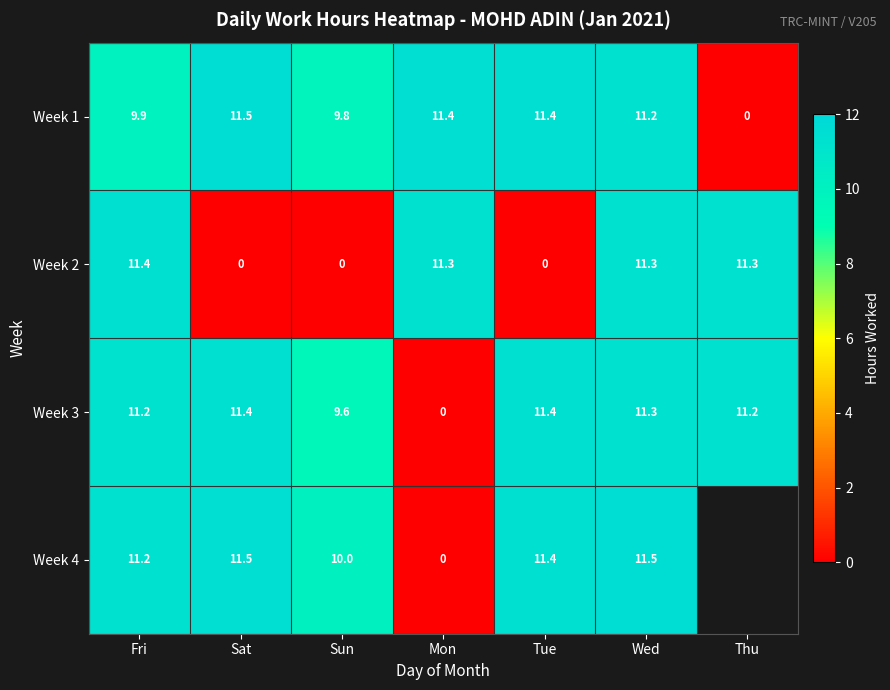

Which category has the lowest value in the Week 3 series?

Mon